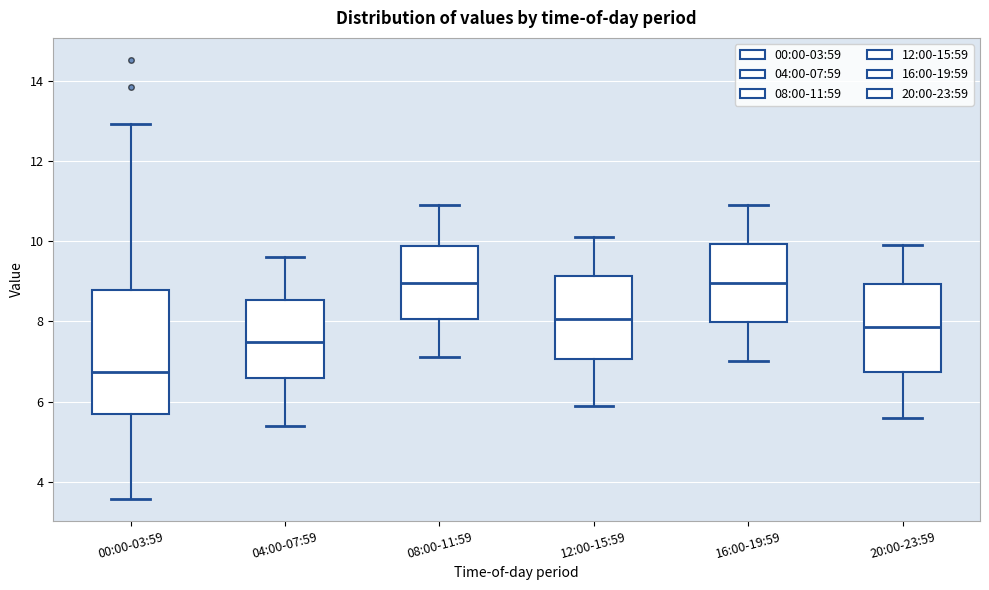

Comparing the boxes themselves (not the whiskers), which one is the tallest?

00:00-03:59